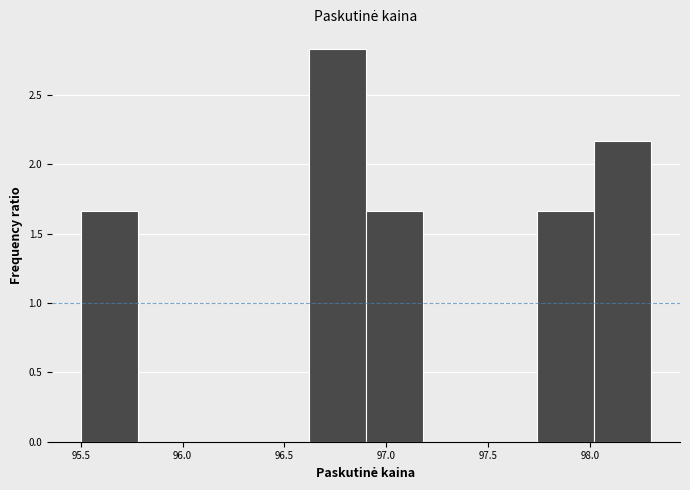

Reading left to right, list every bar in this chart as the range it spans on the x-axis followed by its height. Neither the bar edges nor the heights are printed on the chart, so give them approximately, as read against the axes.

95.50 to 95.78: 1.65
95.78 to 96.06: 0
96.06 to 96.34: 0
96.34 to 96.62: 0
96.62 to 96.90: 2.85
96.90 to 97.18: 1.65
97.18 to 97.46: 0
97.46 to 97.74: 0
97.74 to 98.02: 1.65
98.02 to 98.30: 2.15